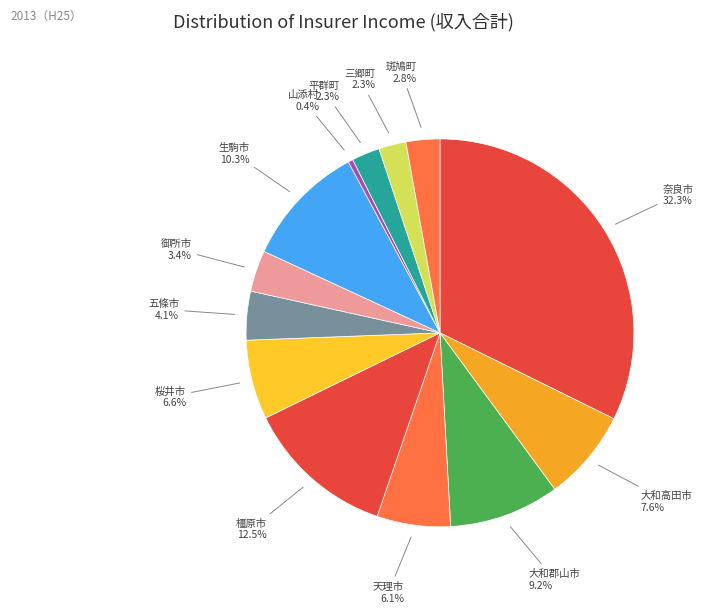

Which category has the smallest portion of the pie?

山添村